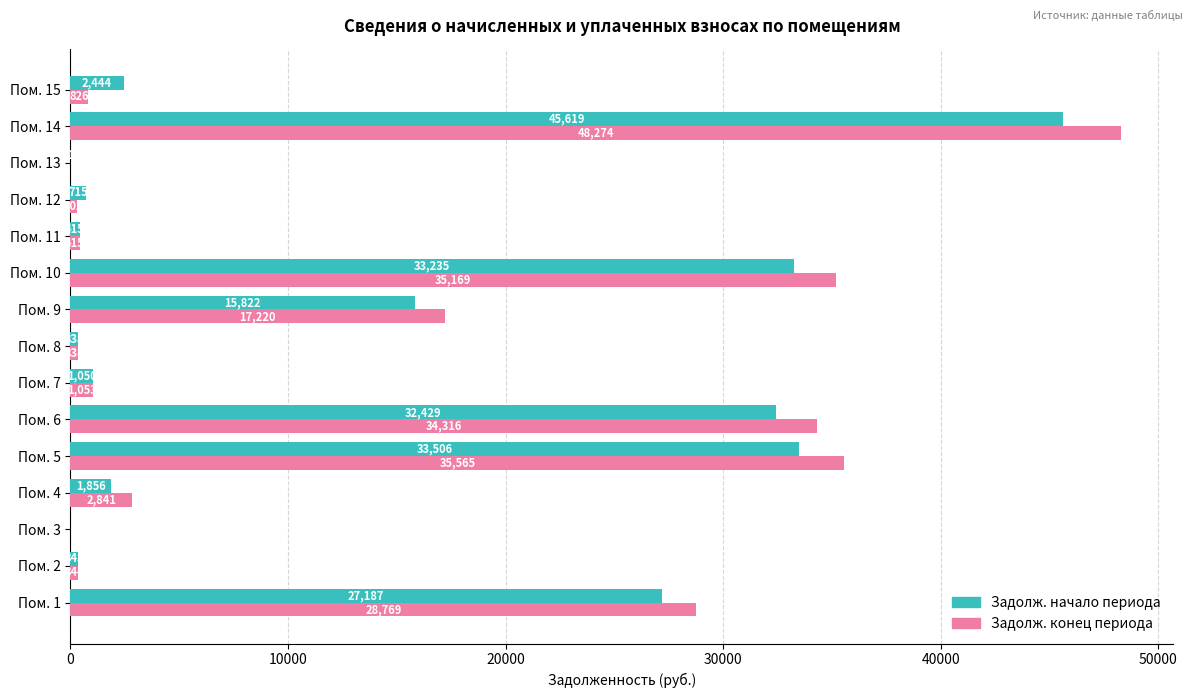

At which category does the chart reach its peak across all series?

Пом. 14